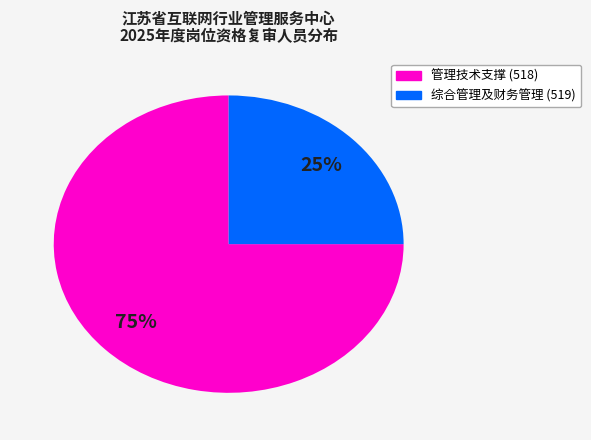

How many slices are in this pie chart?

2